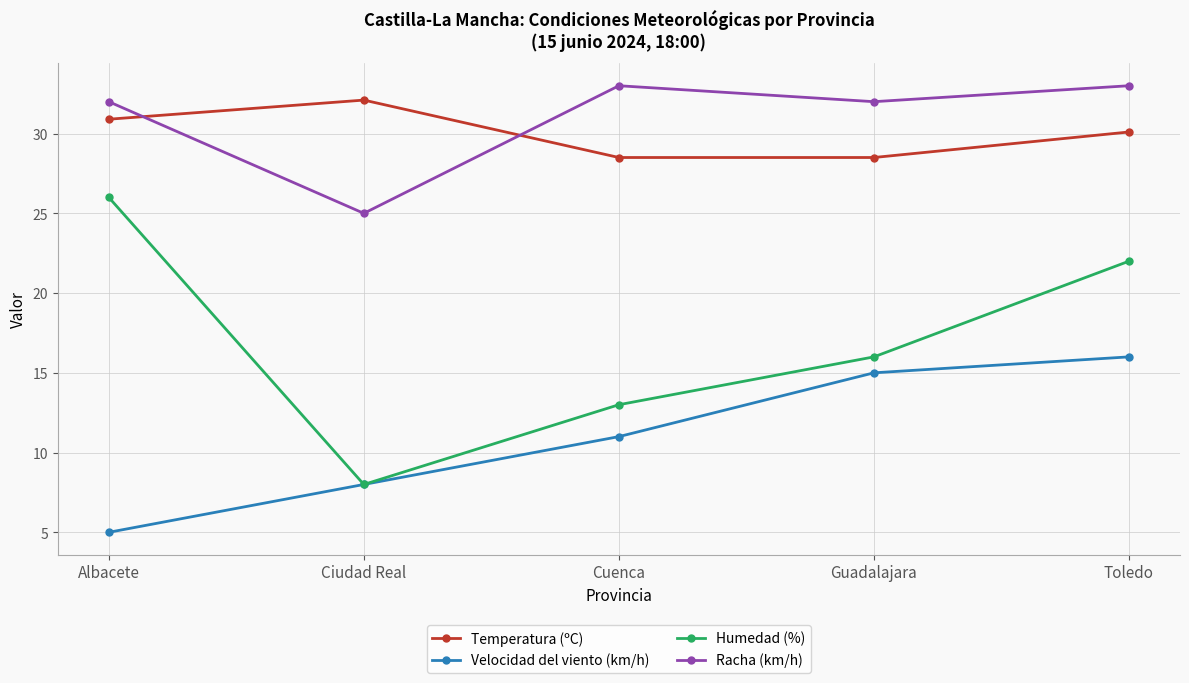

At how many categories does at least one series exceed 24?

5